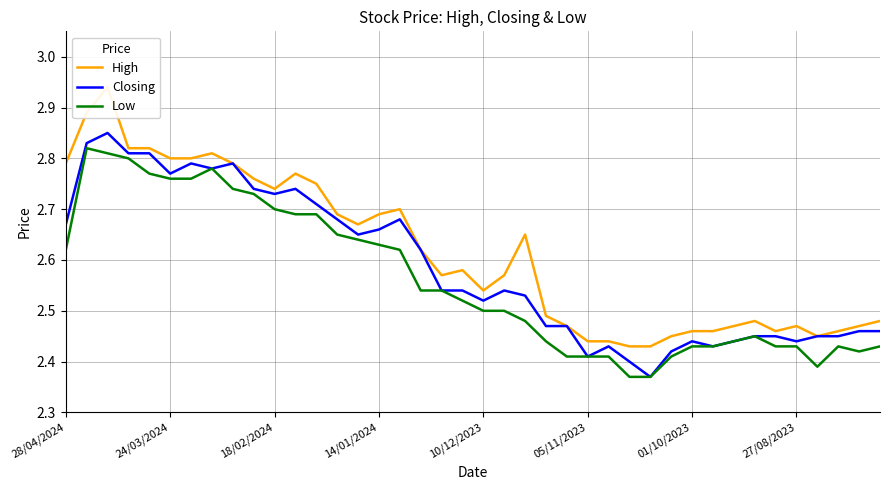

What position from the right is 34?

6